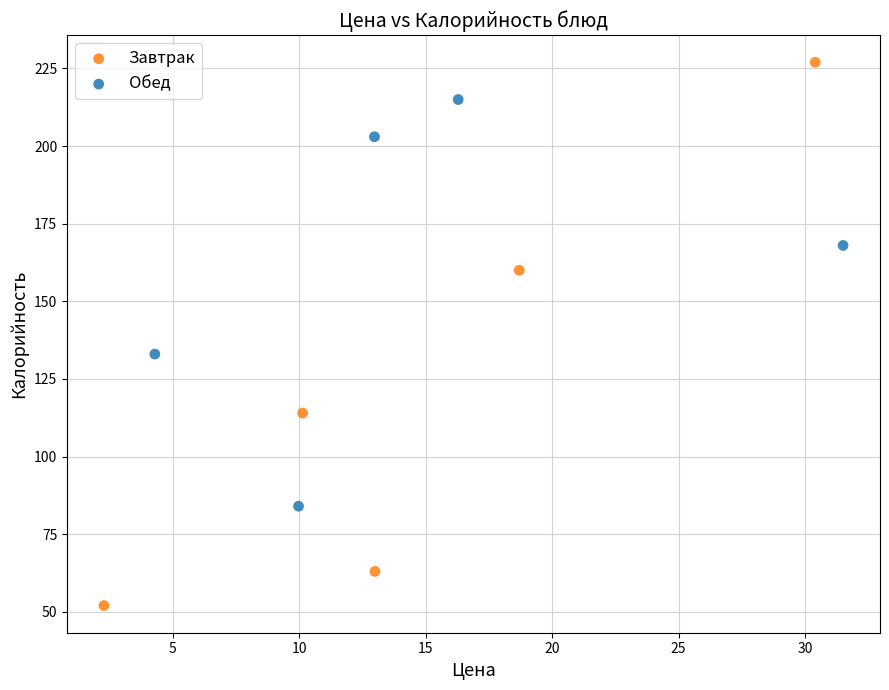

Which series has the largest Y range (max minus min)?

Завтрак